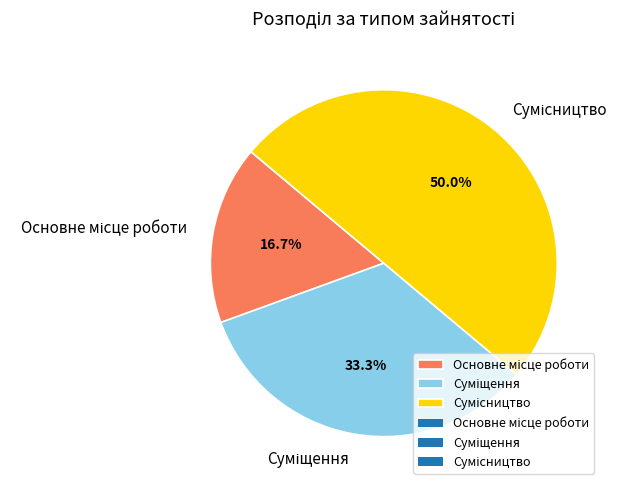

The Основне місце роботи slice represents 31% of the pie. True or false?

False